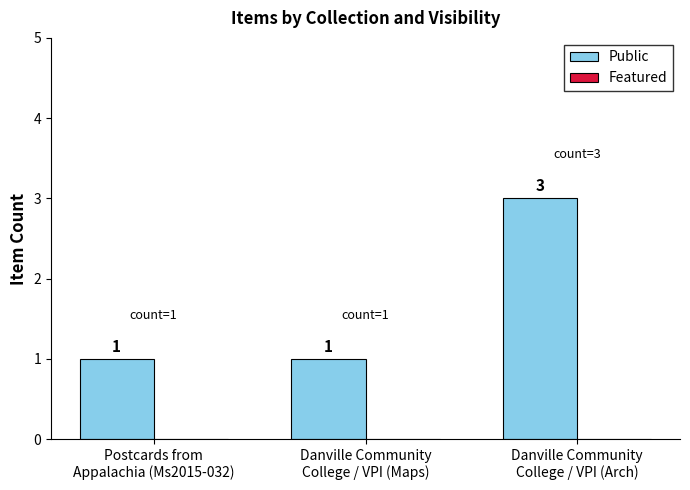

How many values are between 1 and 3?

3